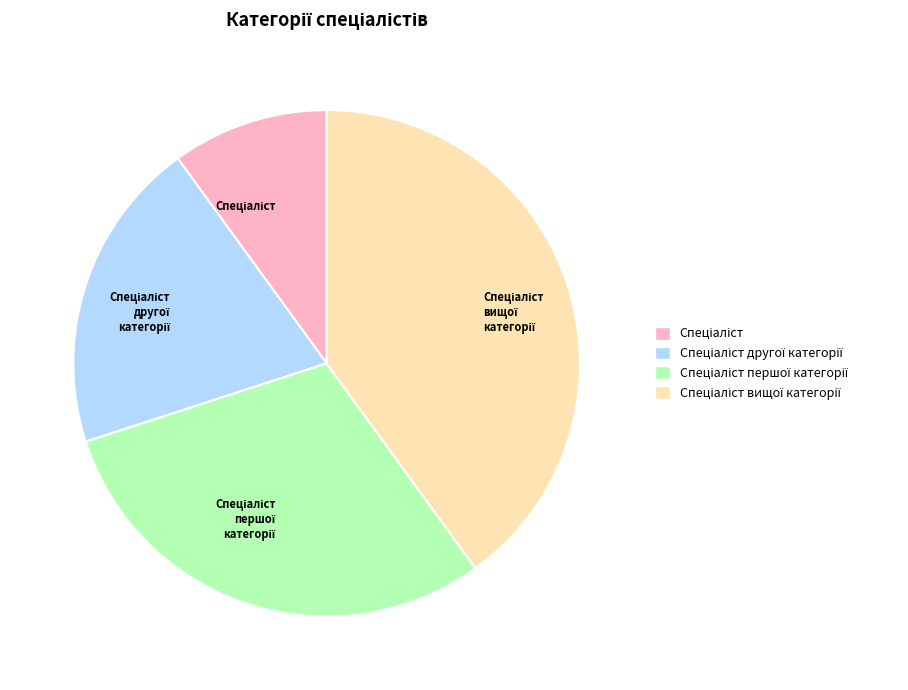

Does any single category account for the majority?

No